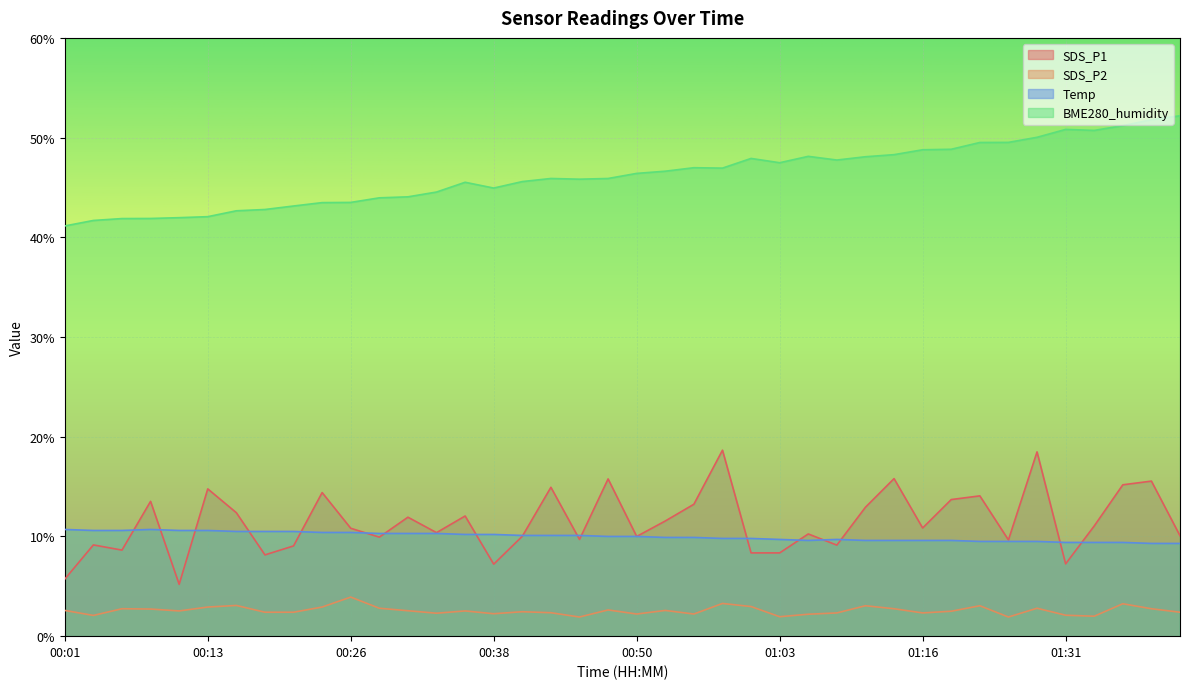

True or false: BME280_humidity has a value of 44.1 at 00:31.

True